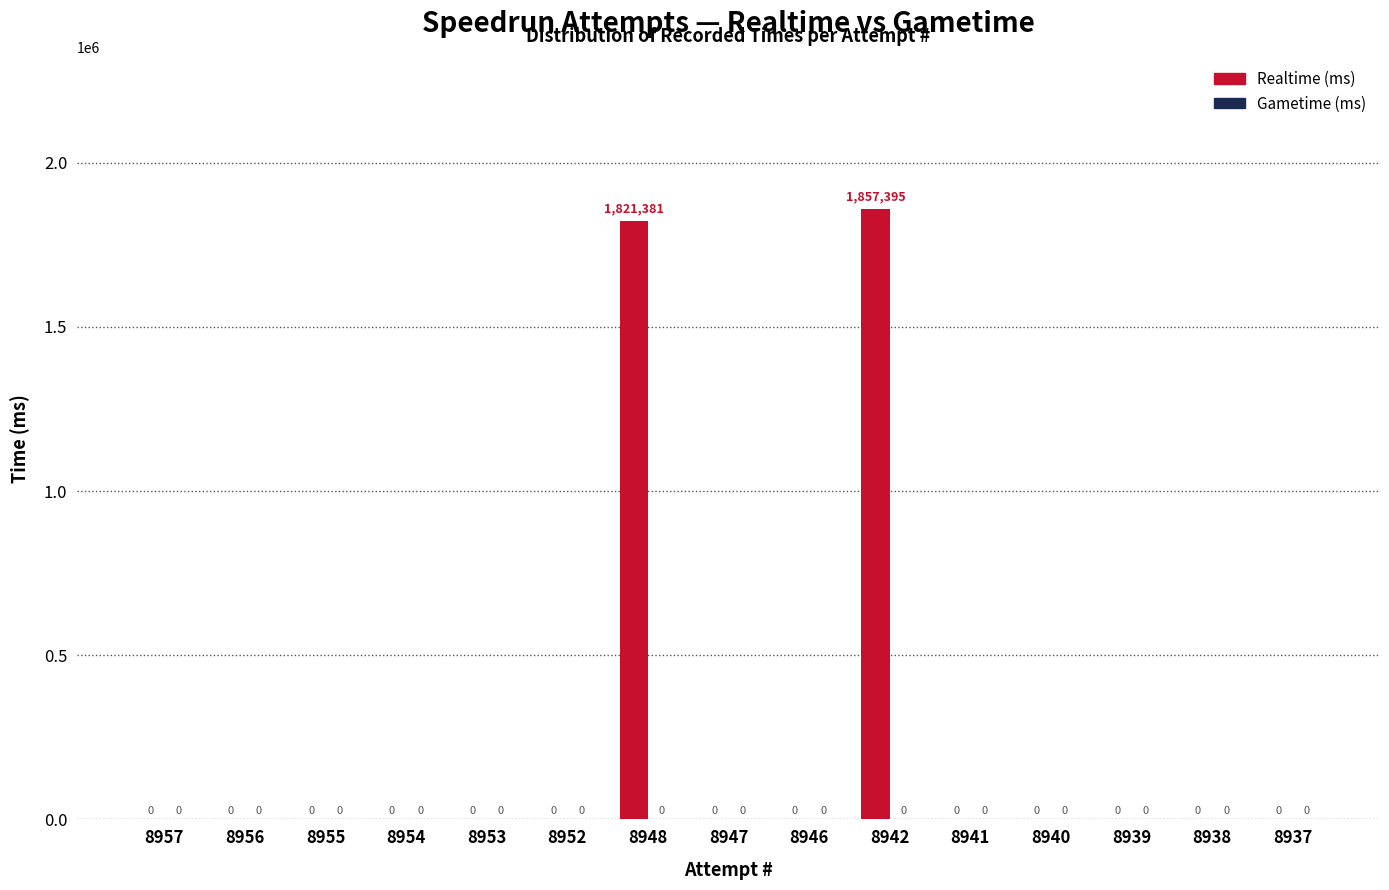

Which category has the highest value across all series?

8942